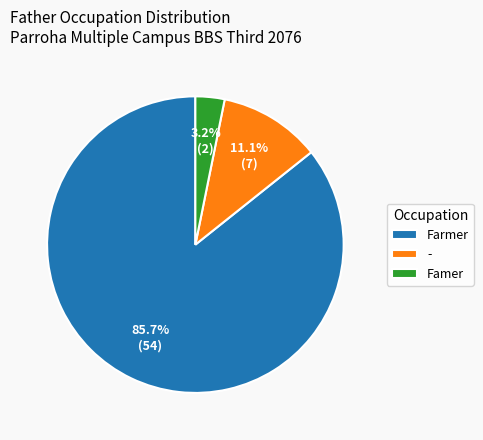

Count the number of slices in the pie.

3